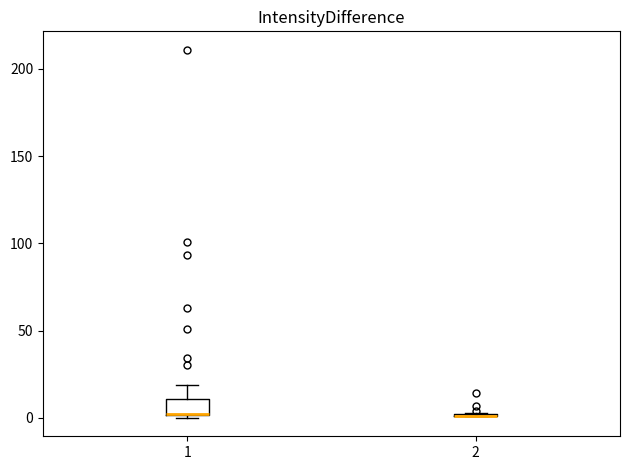

Reading left to right, transcribe this box plot: for each box, give where its median line is, the range the box spans, and where its two whiskers end, as read against the y-axis. The values are not printed on the chart, so give them approximately, as read against the axis.

1: median 0 (drawn on the box's lower edge), box 0 to 10, whiskers 0 (just below the box's lower edge) to 20
2: box collapsed to a line at 0, whiskers 0 to 5